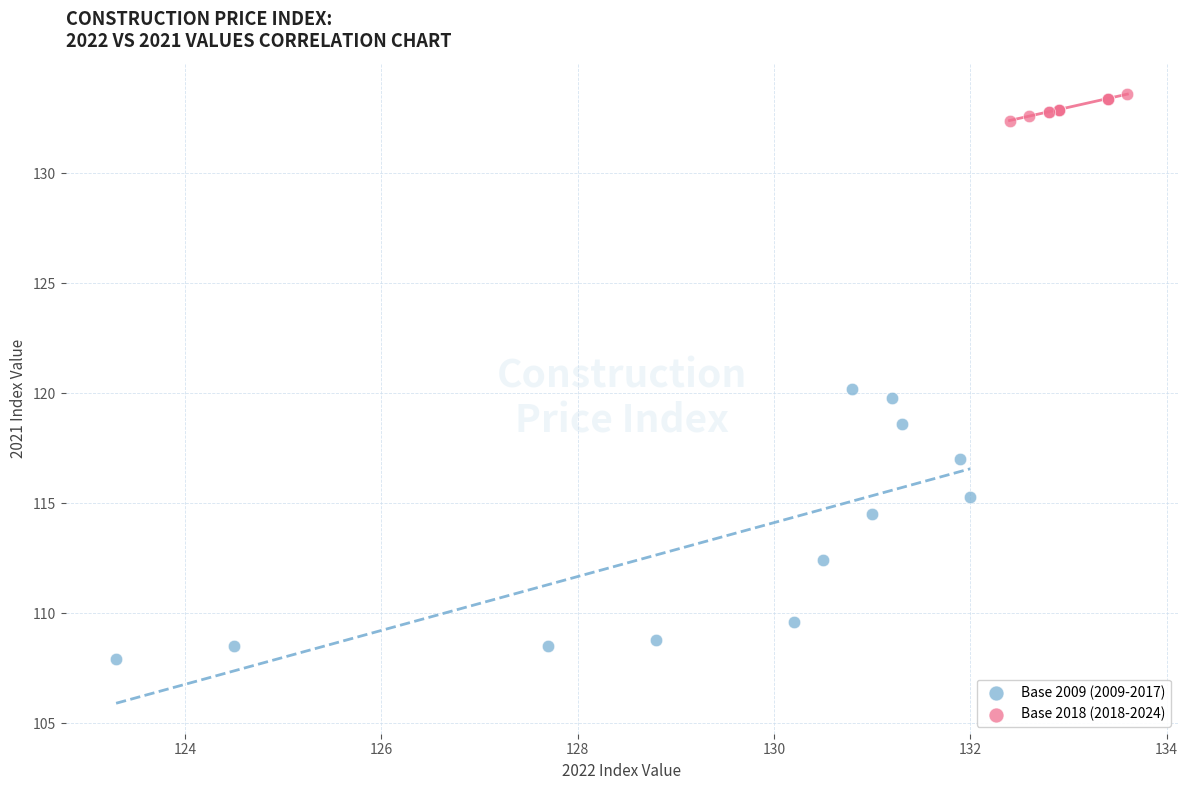

Which series contains the lowest Y value?

Base 2009 (2009-2017)